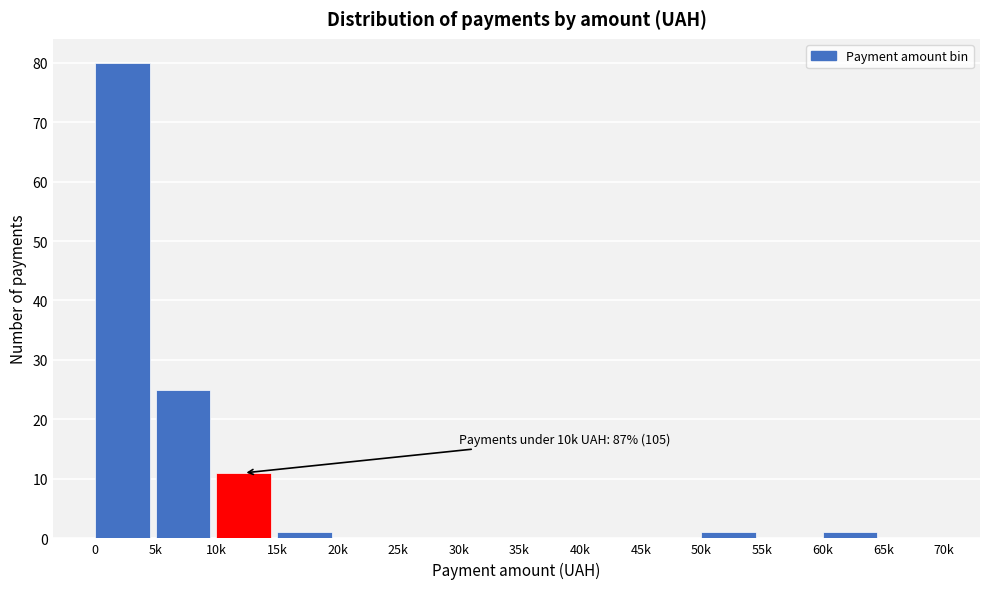

Reading left to right, transcribe all the data shown in this chart.

0=80	5k=25	10k=11	15k=1	20k=0	25k=0	30k=0	35k=0	40k=0	45k=0	50k=1	55k=0	60k=1	65k=0